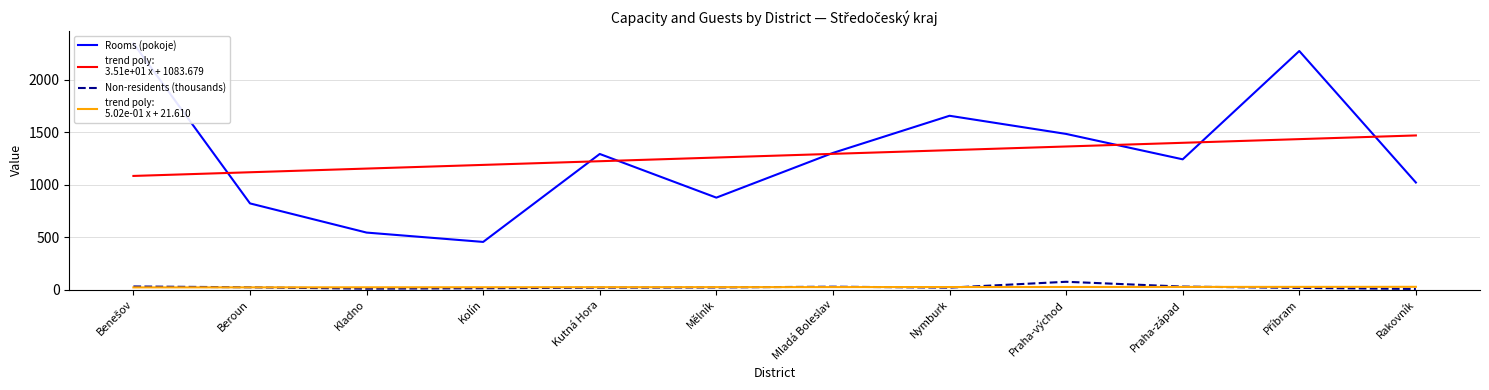

How many interior local valleys does the Rooms (pokoje) series have?

3